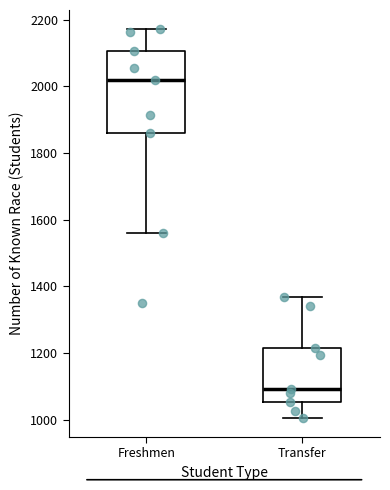

Reading left to right, transcribe this box plot: for each box, give where its median line is, the range the box spans, and where its two whiskers end, as read against the y-axis. The values are not printed on the chart, so give them approximately, as read against the axis.

Freshmen: median 2020, box 1860 to 2100, whiskers 1560 to 2180
Transfer: median 1100, box 1060 to 1220, whiskers 1000 to 1360